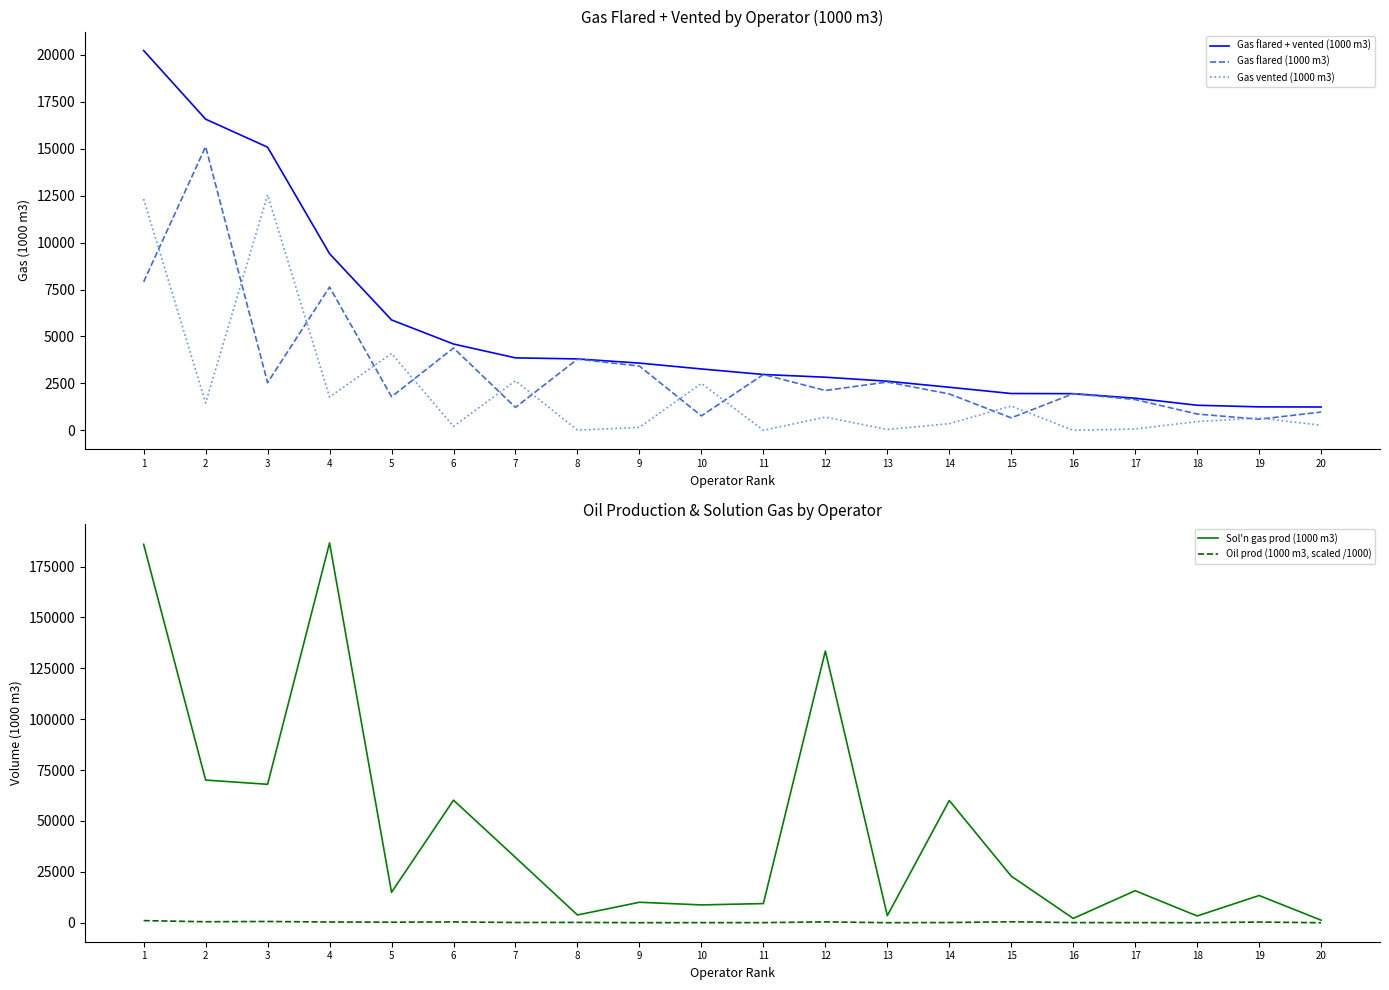

At which label is Sol'n gas prod (1000 m3) closest to 93928?

2